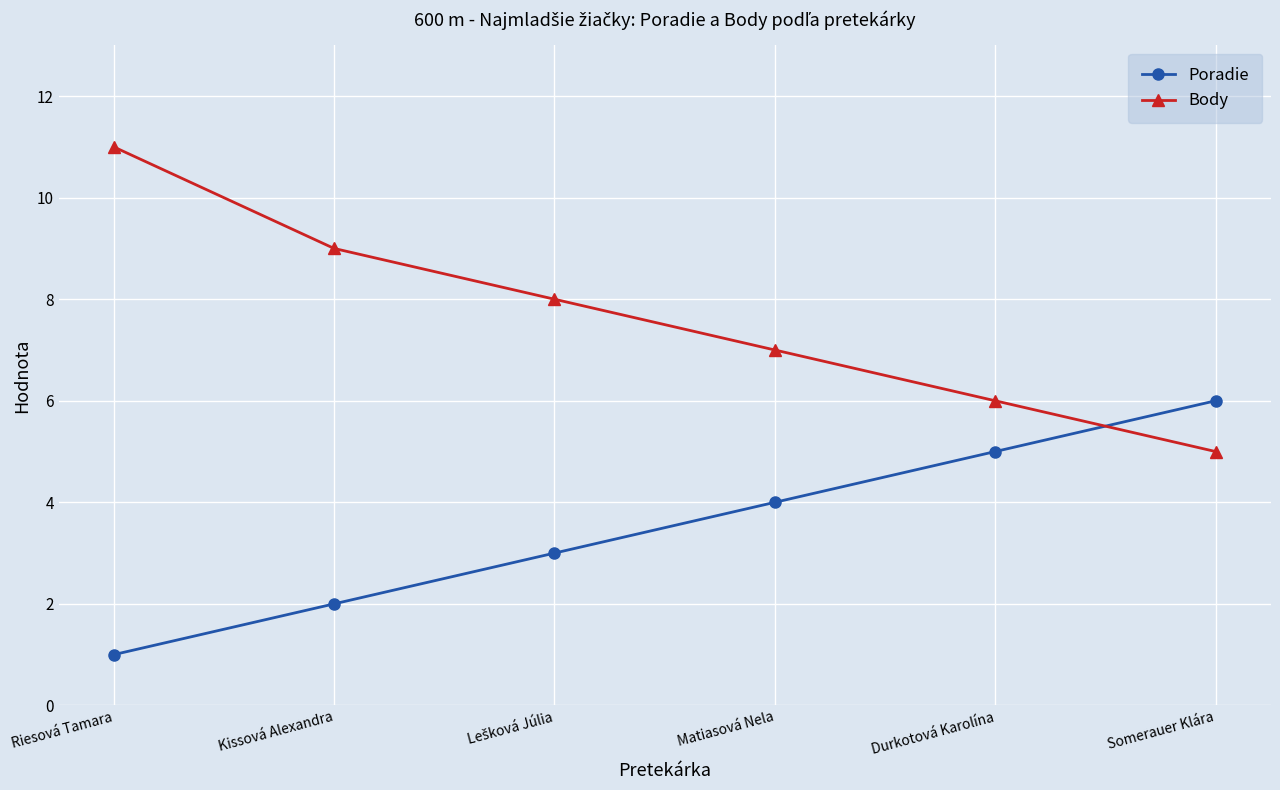

What position from the right is Riesová Tamara?

6